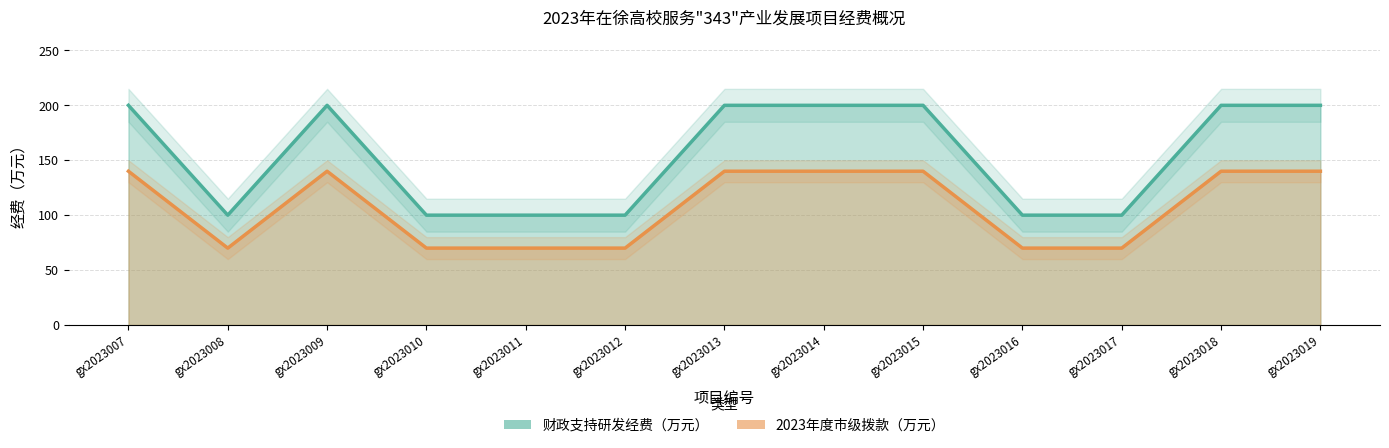

Rank the series by their average value, from lowest to highest.

2023年度市级拨款（万元）, 财政支持研发经费（万元）